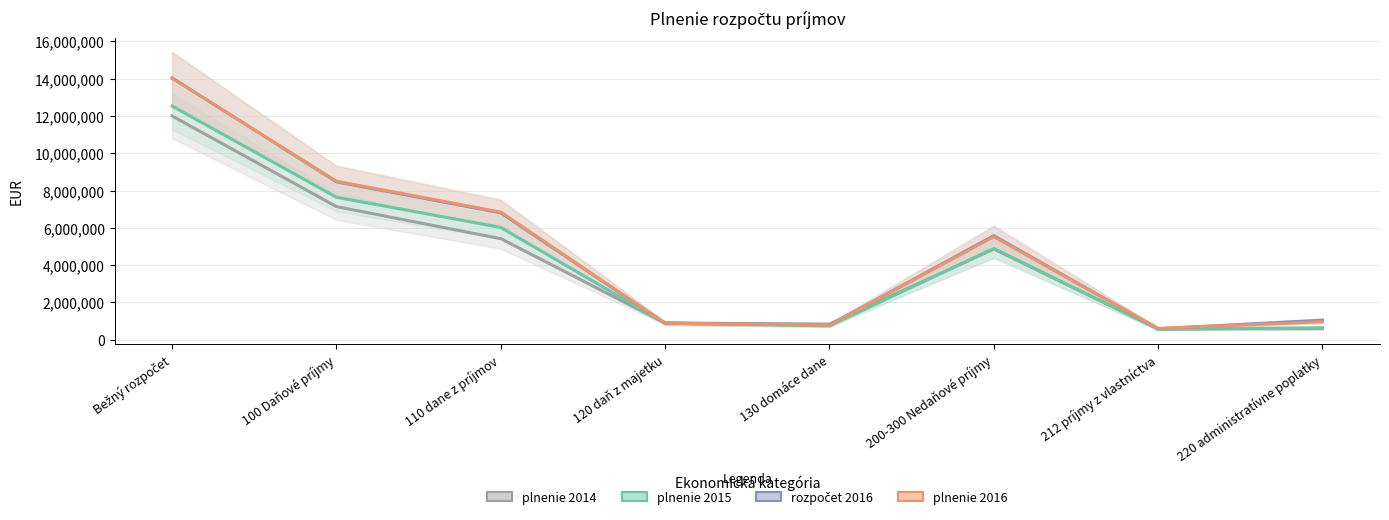

Rank the series by their maximum value, from highest to lowest.

rozpočet 2016, plnenie 2016, plnenie 2015, plnenie 2014